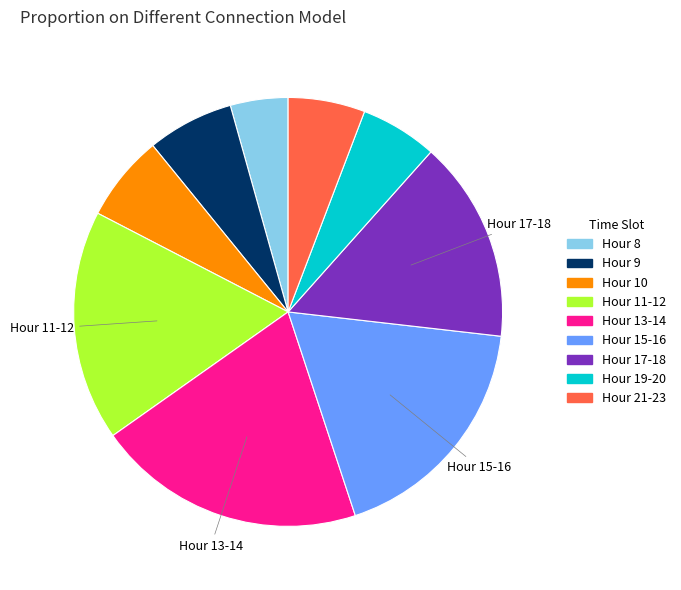

What is the ratio of the value at Hour 13-14 to the value at Hour 8?

4.7